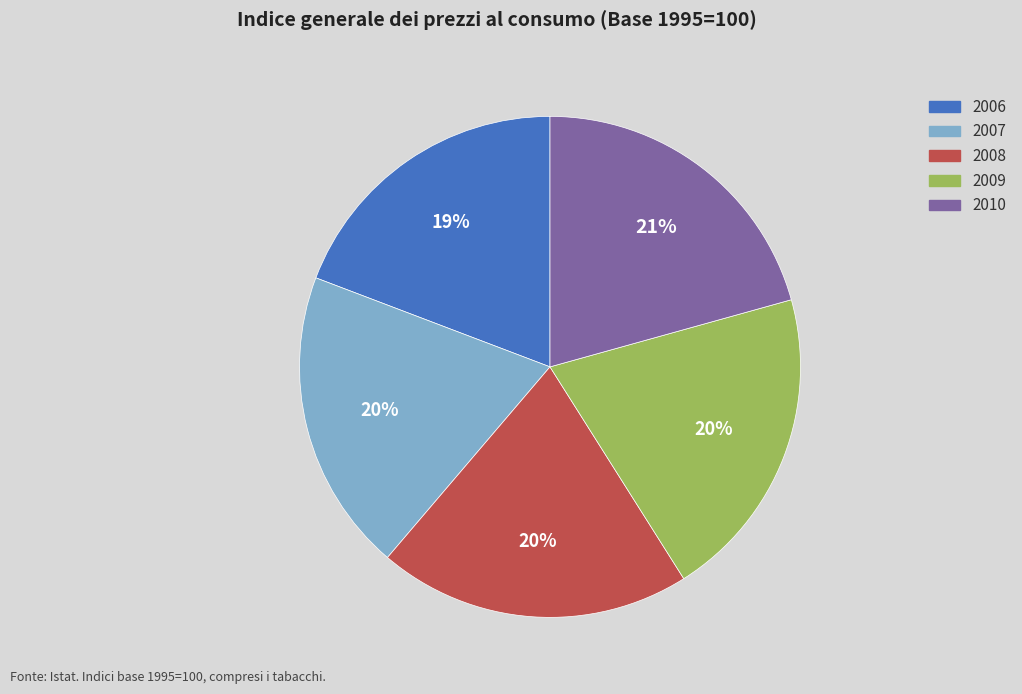

Is the sum of 2008 and 2009 greater than half?

No